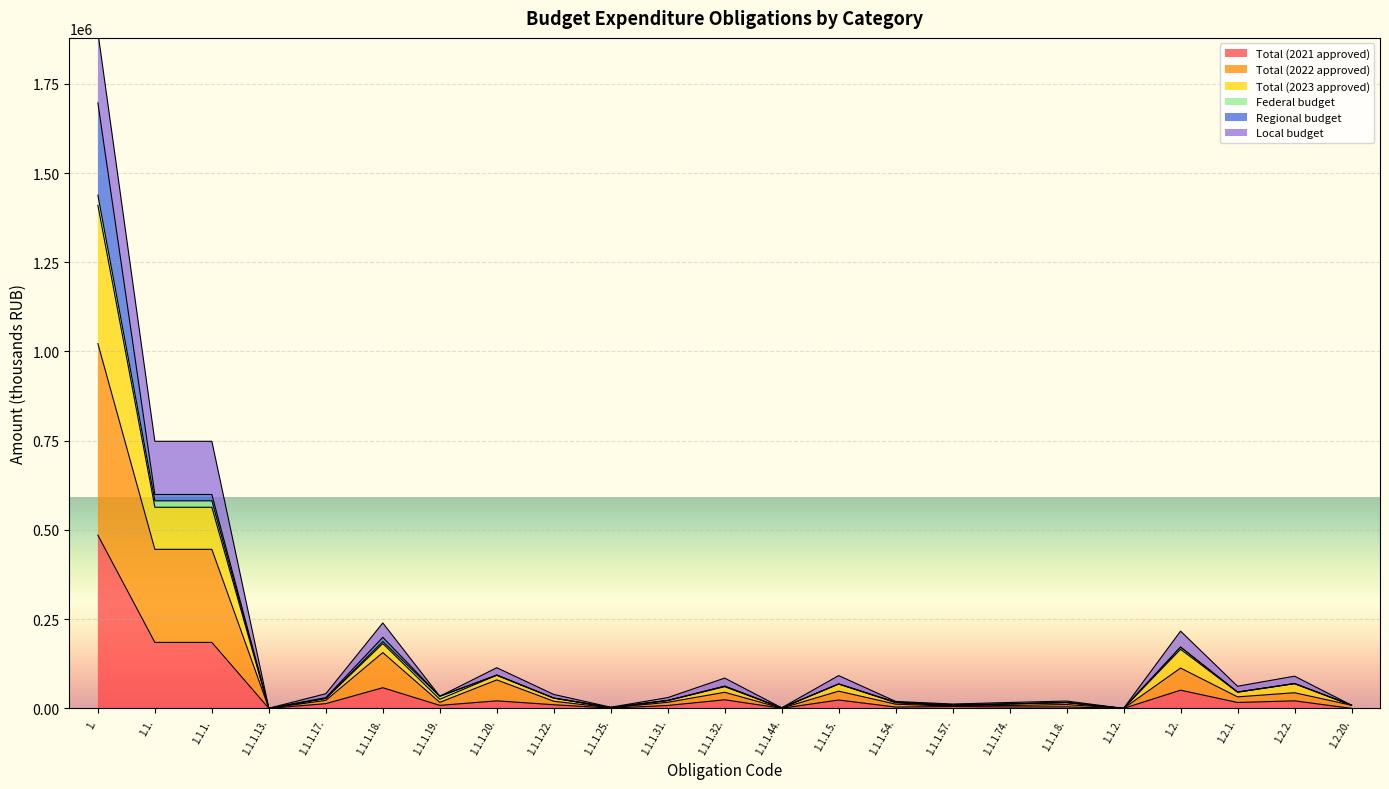

Read the Total (2022 approved) value at 1.1.1.44..

711.7